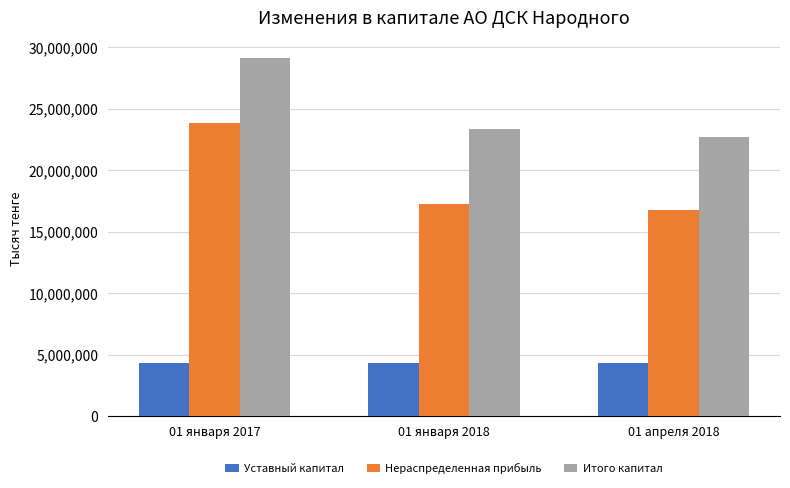

What is the label of the 1st bar from the left?

01 января 2017